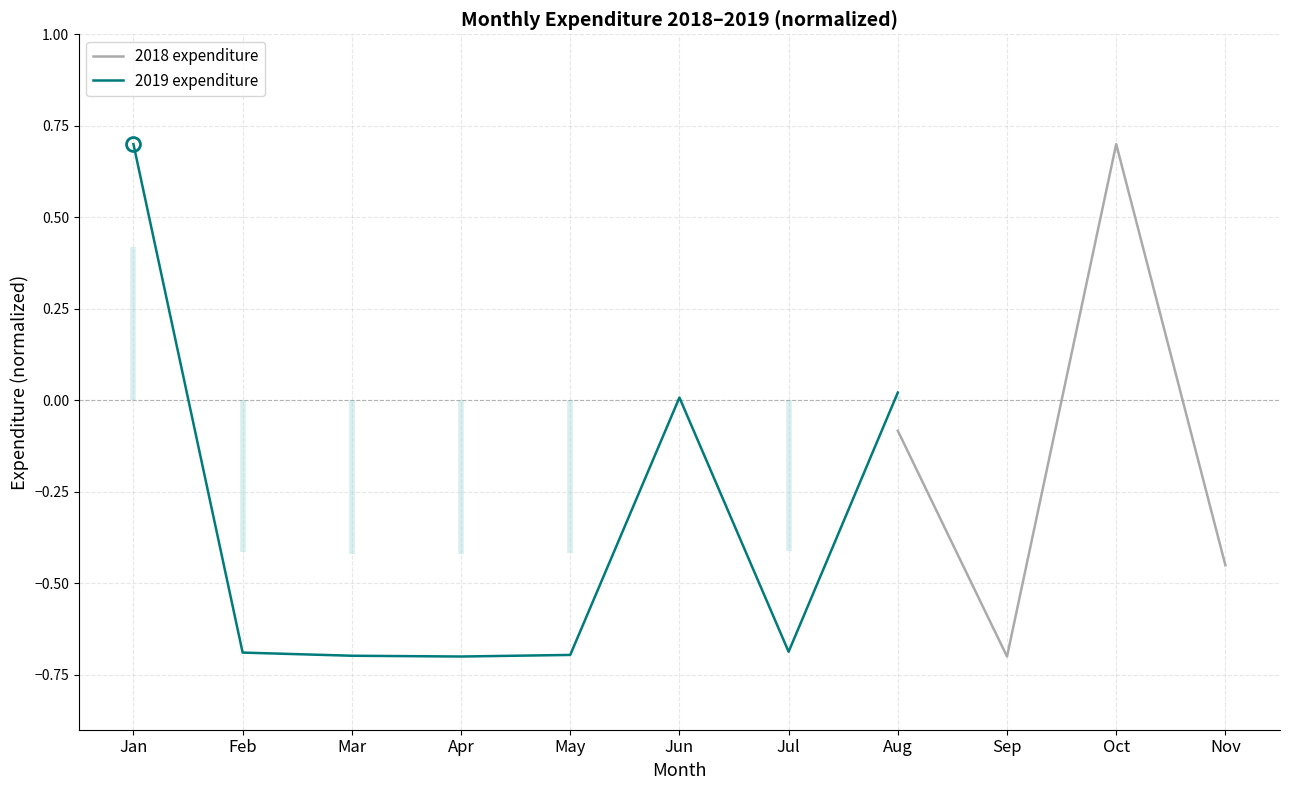

The 2019 expenditure series shows 0.3 at Jan. True or false?

False